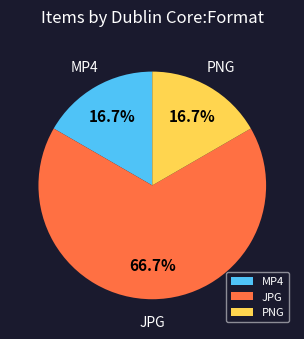

Which category has the biggest portion of the pie?

JPG